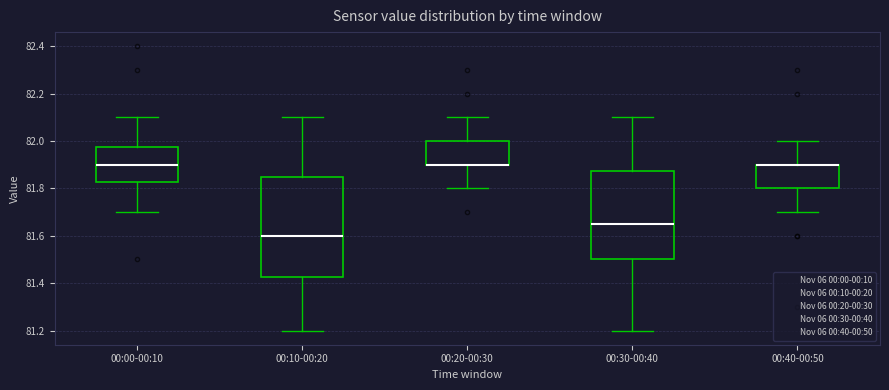

Where does the median line of the box for 00:30-00:40 sit on the y-axis? The values are not printed on the chart, so give them approximately, as read against the axis.

81.66